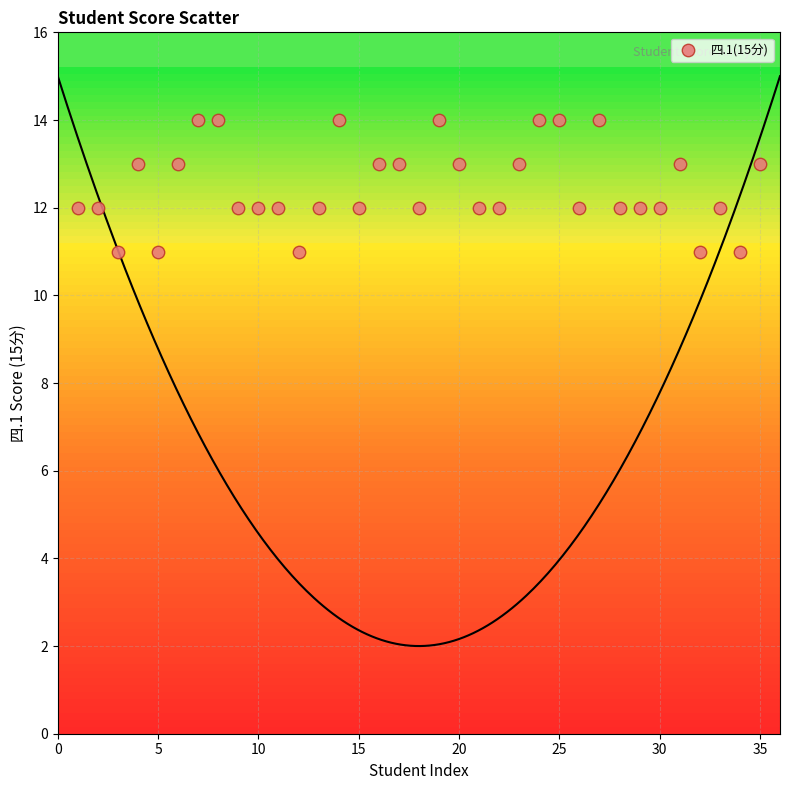

What is the range of X values (max minus min)?

34